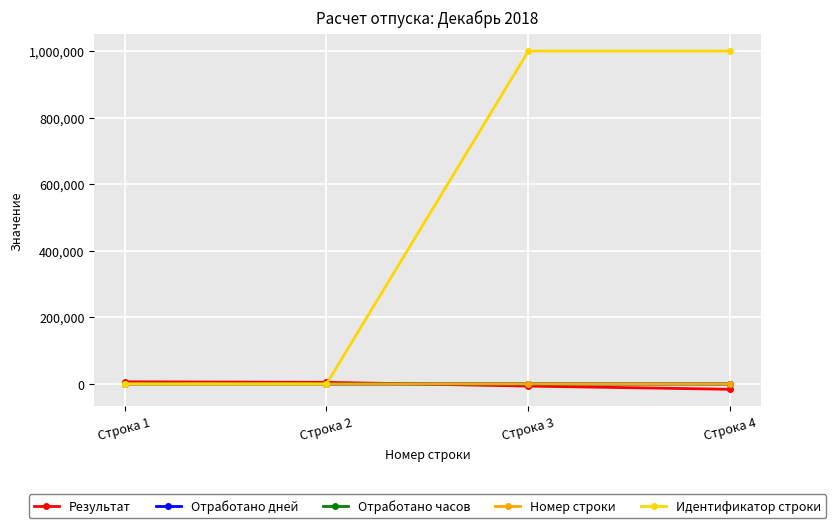

What is the spread (max minus min) of values at Строка 3?

1006440.5